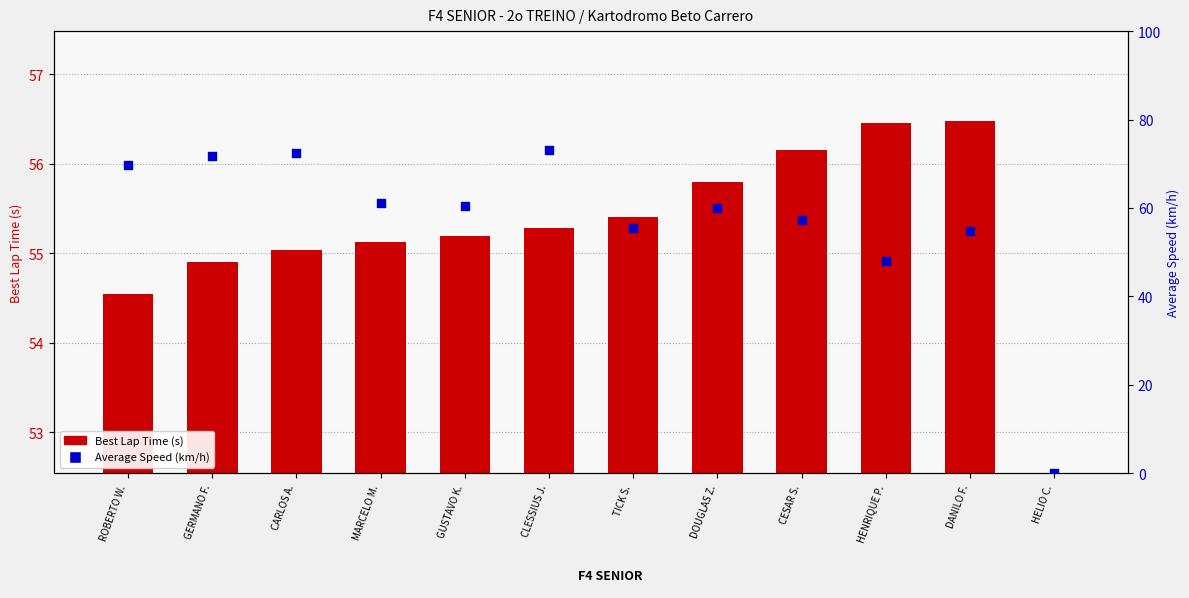

Which series has the largest Y range (max minus min)?

Average Speed (km/h)